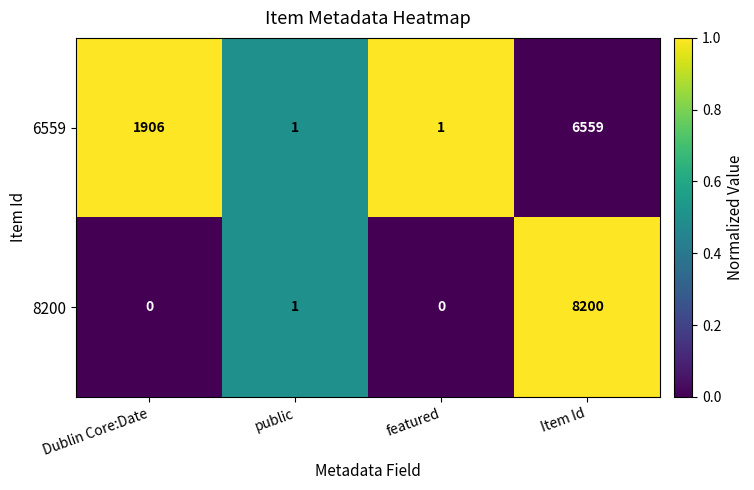

At which category is the sum across all series the highest?

Item Id